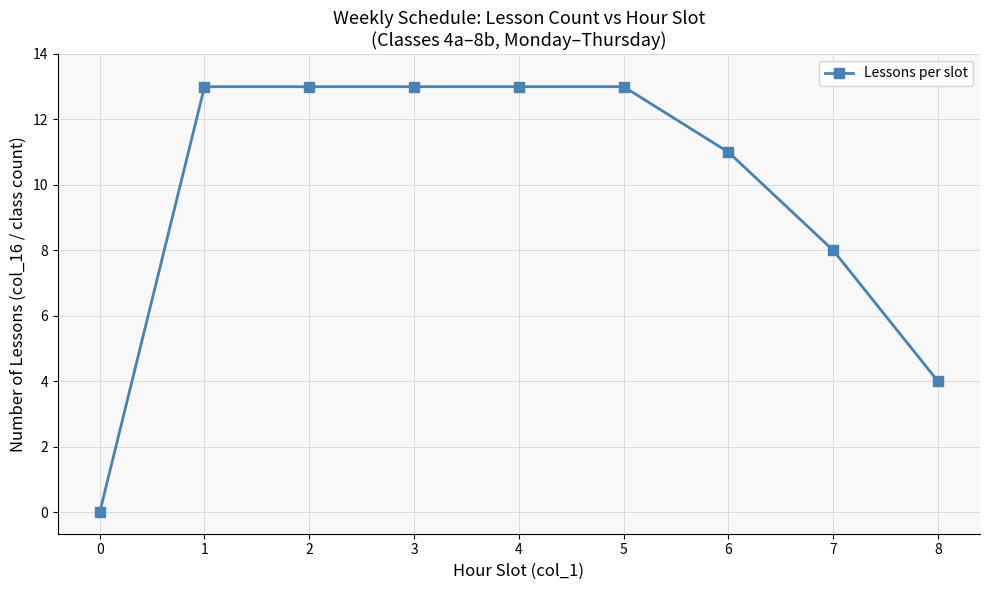

What is the difference between the values at 2 and 7?

5